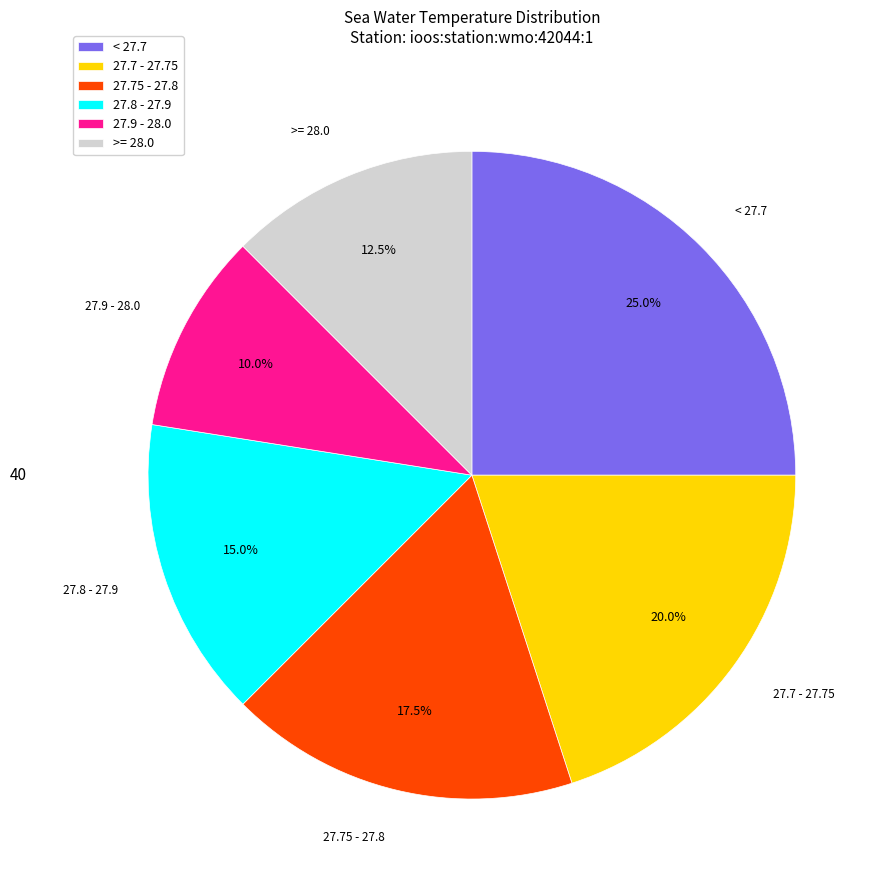

Does any single category account for the majority?

No